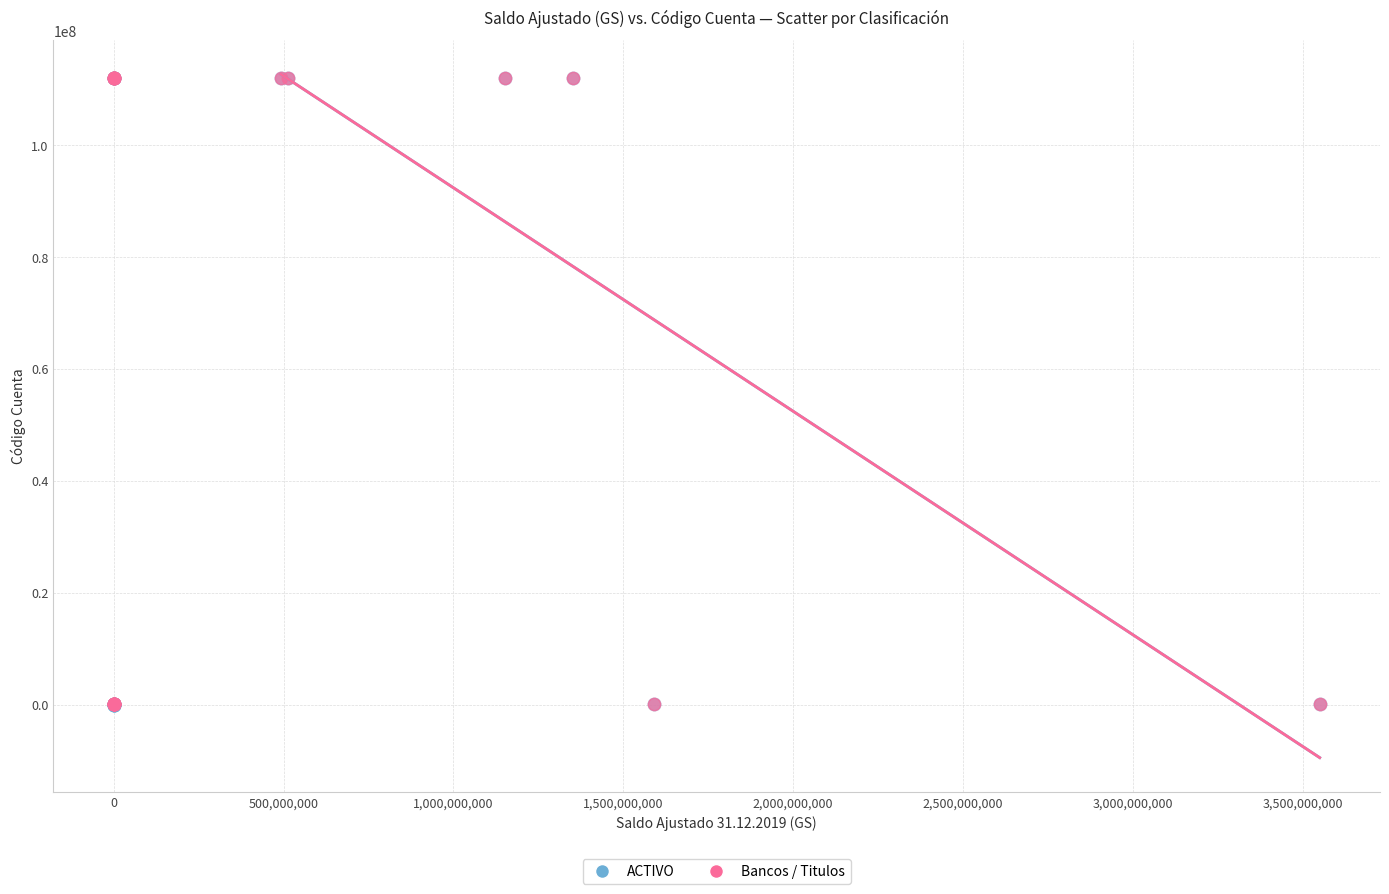

Which series has the largest Y range (max minus min)?

ACTIVO